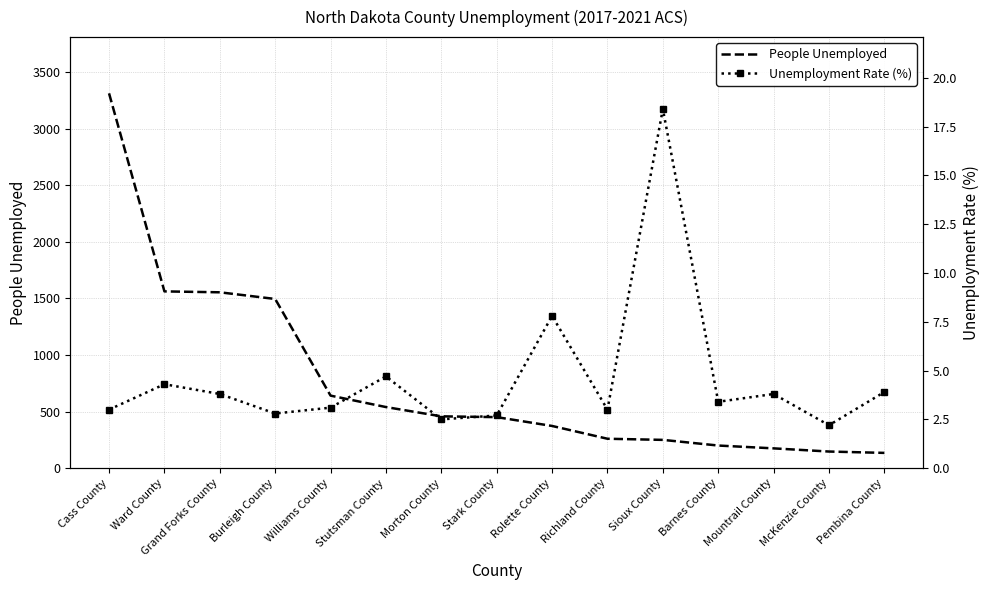

Reading left to right, transcribe all the data shown in this chart.

People Unemployed: 3312.0	1562.0	1554.0	1495.0	641.0	540.0	458.0	451.0	373.0	260.0	250.0	200.0	175.0	147.0	135.0
Unemployment Rate (%): 3.0	4.3	3.8	2.8	3.1	4.7	2.5	2.7	7.8	3.0	18.4	3.4	3.8	2.2	3.9